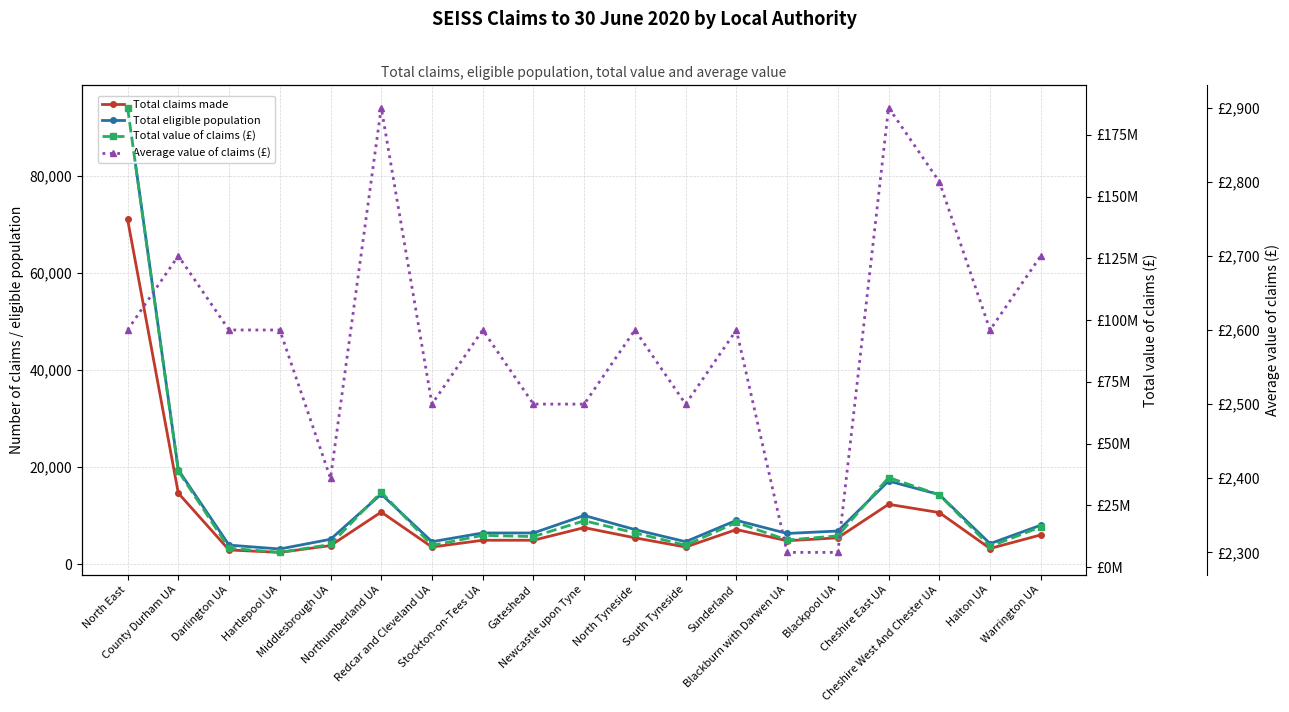

How many distinct data groups are displayed?

4